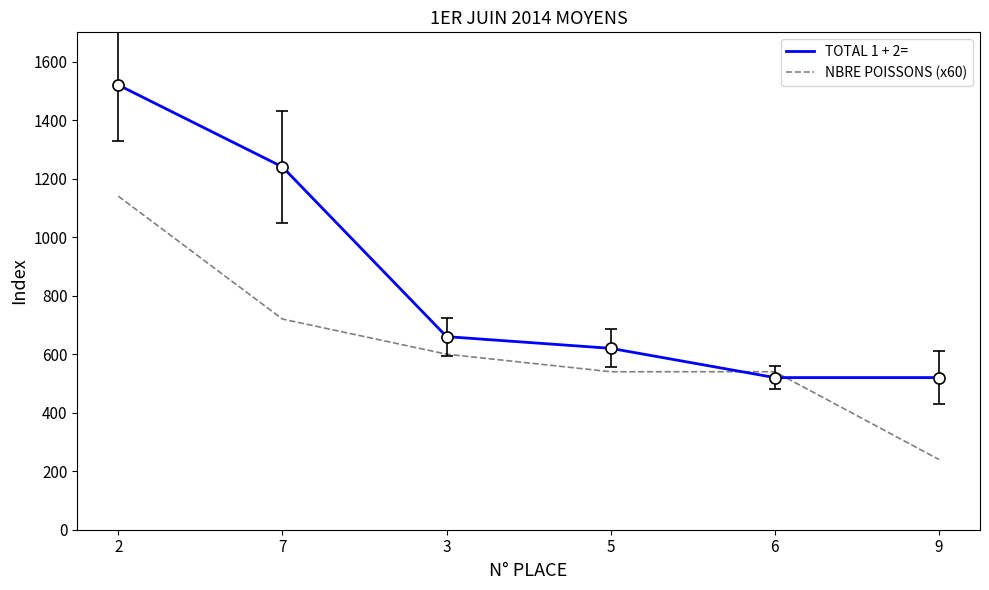

Which series has the widest spread of values?

TOTAL 1 + 2=